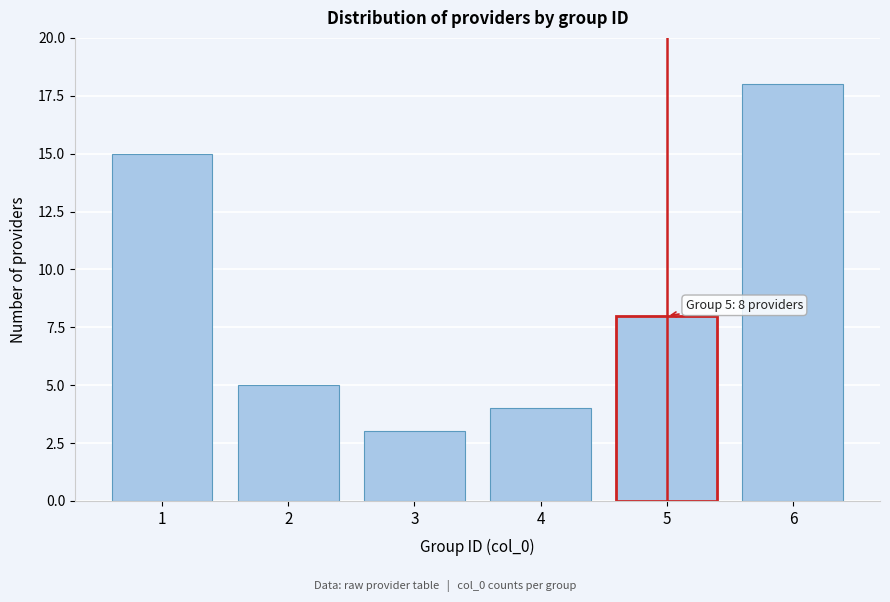

Reading left to right, what are all the values shown in this chart?

15	5	3	4	8	18